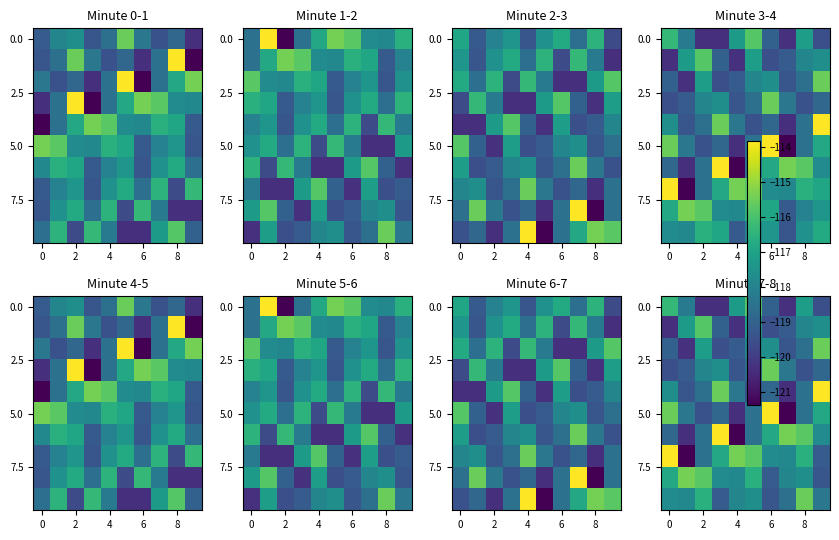

At which category does the chart reach its minimum across all series?

7